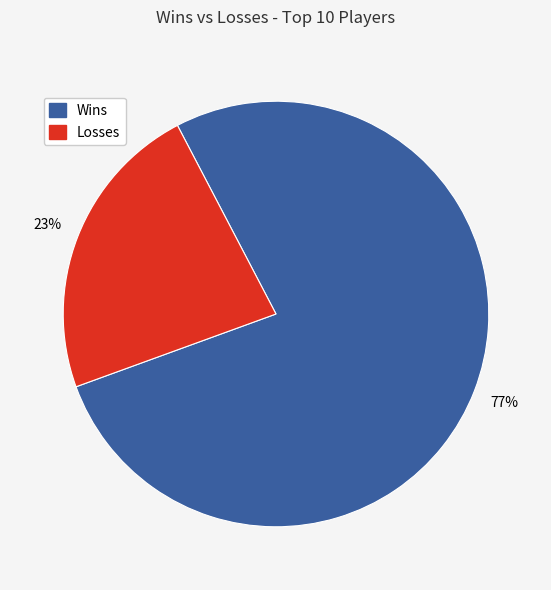

Does any single category account for the majority?

Yes